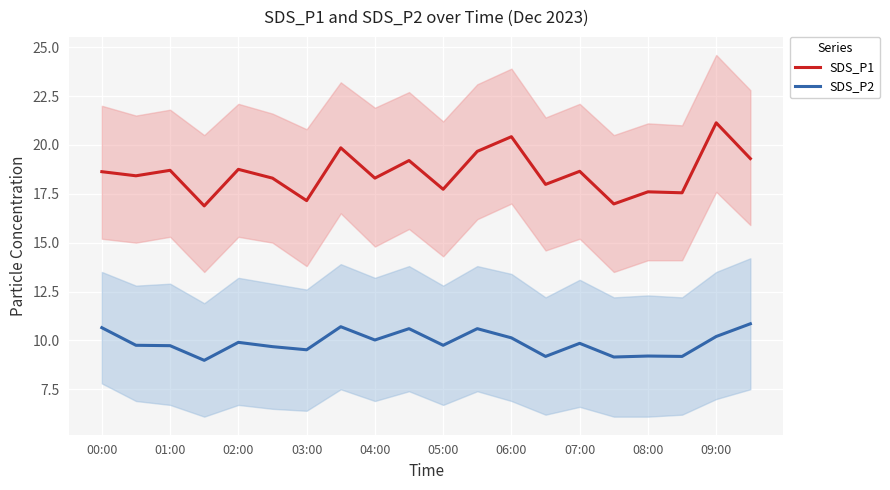

How many categories are shown in the chart?

20